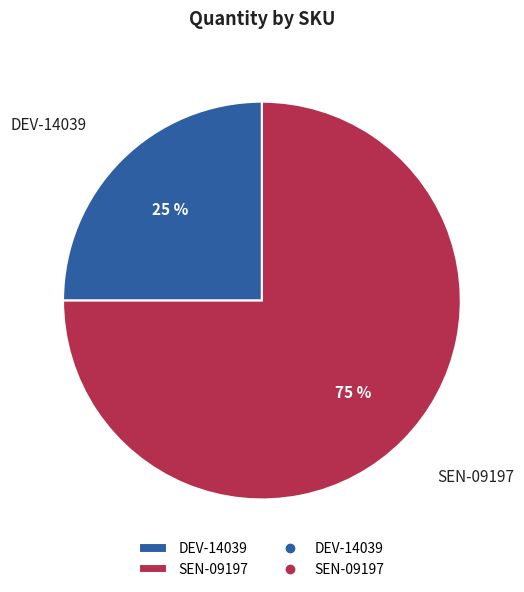

Does any single category account for the majority?

Yes